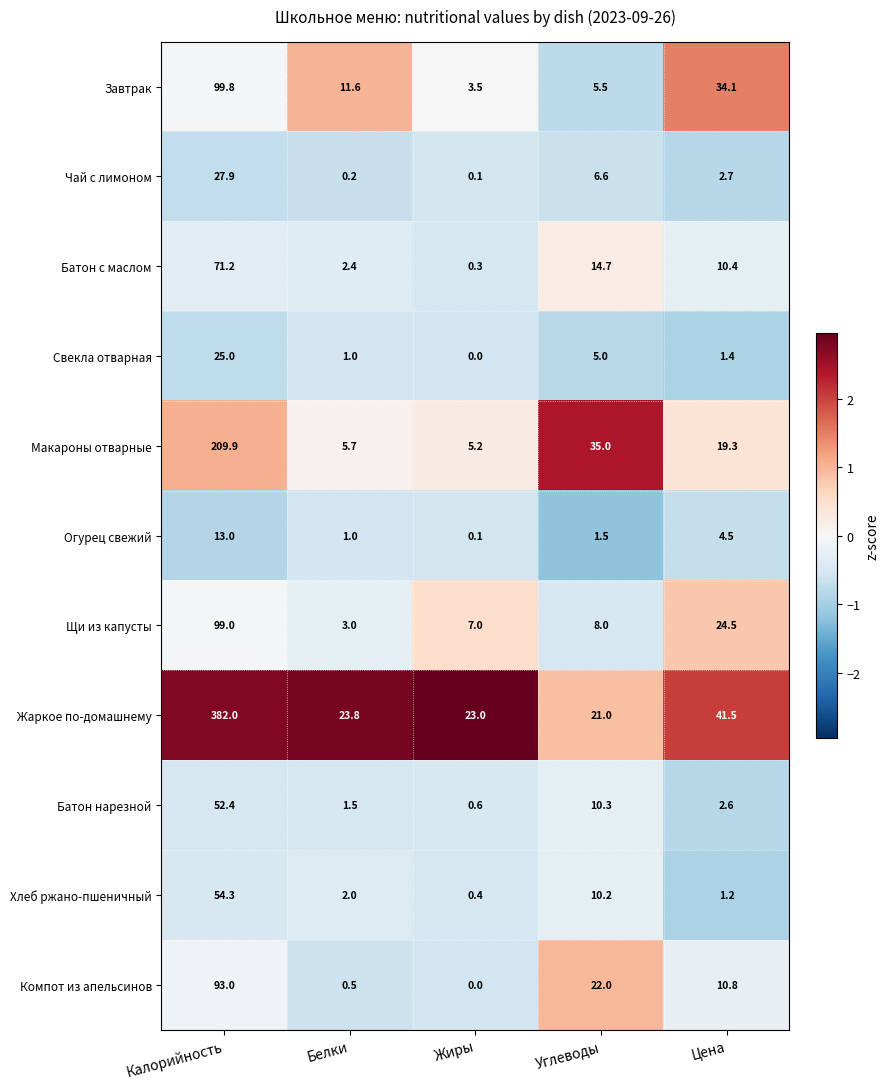

How many series are shown in this chart?

11